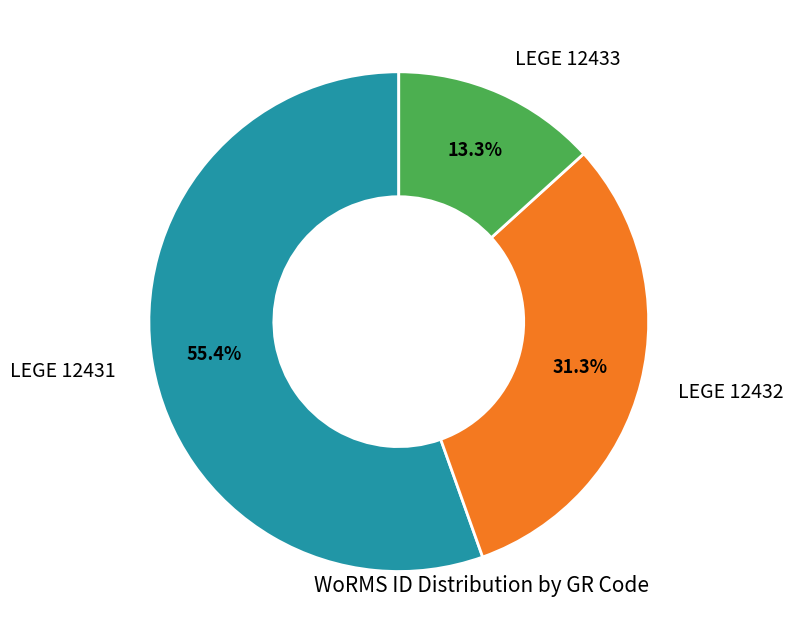

The LEGE 12431 slice represents 55% of the pie. True or false?

True